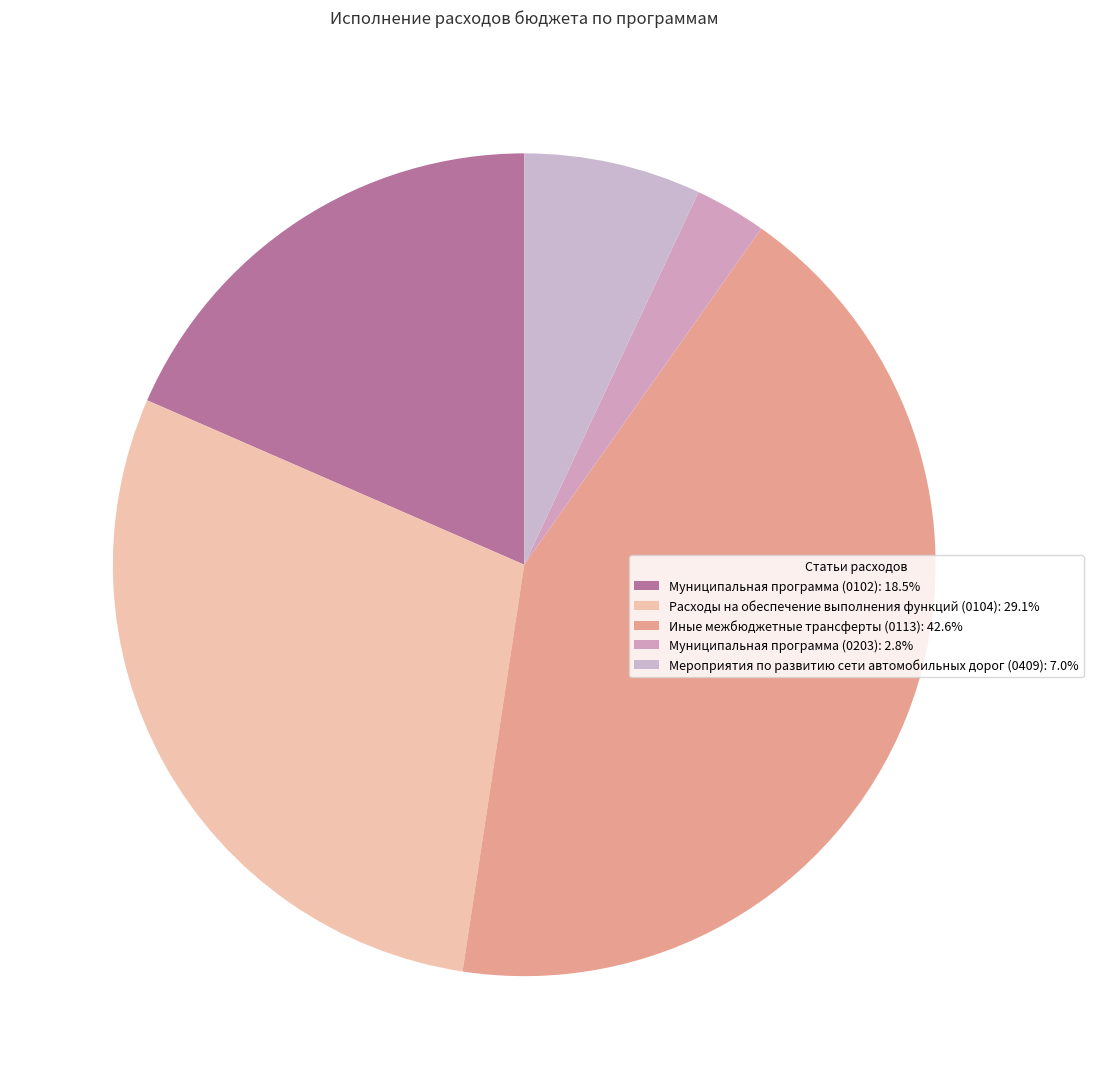

Do Мероприятия по развитию сети автомобильных дорог (0409) and Иные межбюджетные трансферты (0113) together represent more than half of the pie?

No